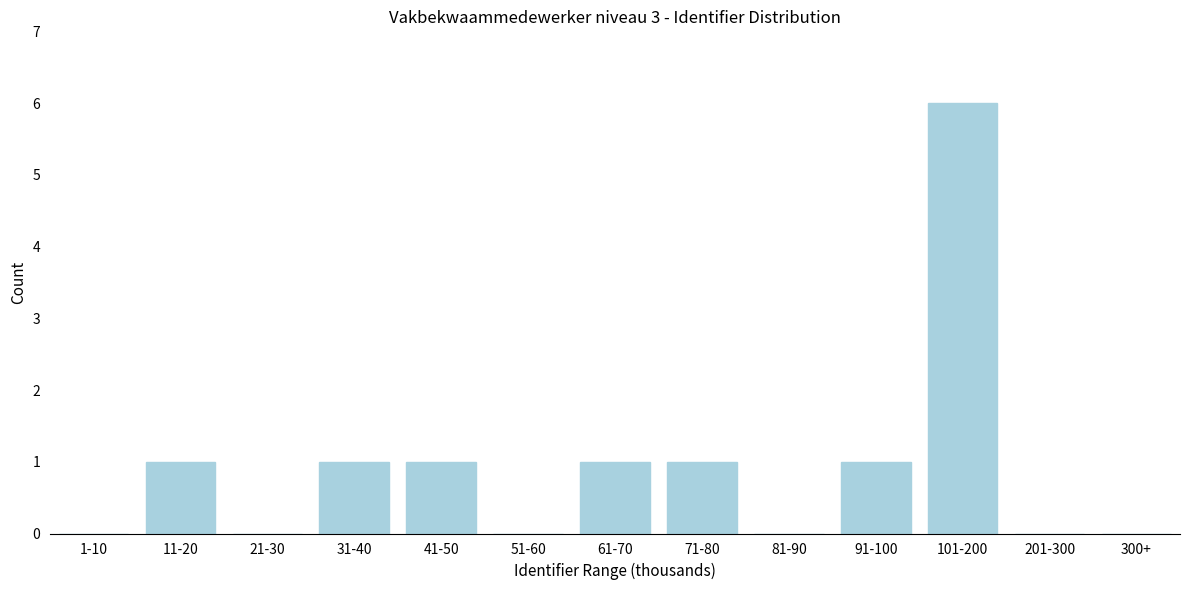

Reading right to left, what are all the values shown in this chart?

300+=0	201-300=0	101-200=6	91-100=1	81-90=0	71-80=1	61-70=1	51-60=0	41-50=1	31-40=1	21-30=0	11-20=1	1-10=0